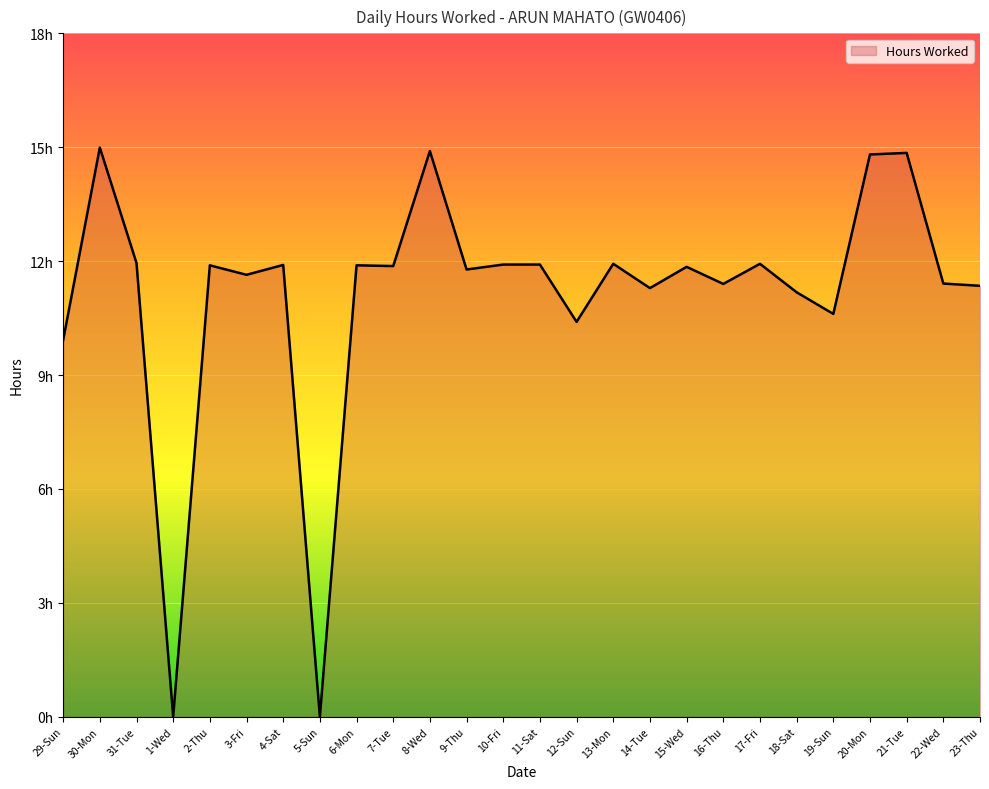

Is this an area chart (filled region under the line)?

Yes